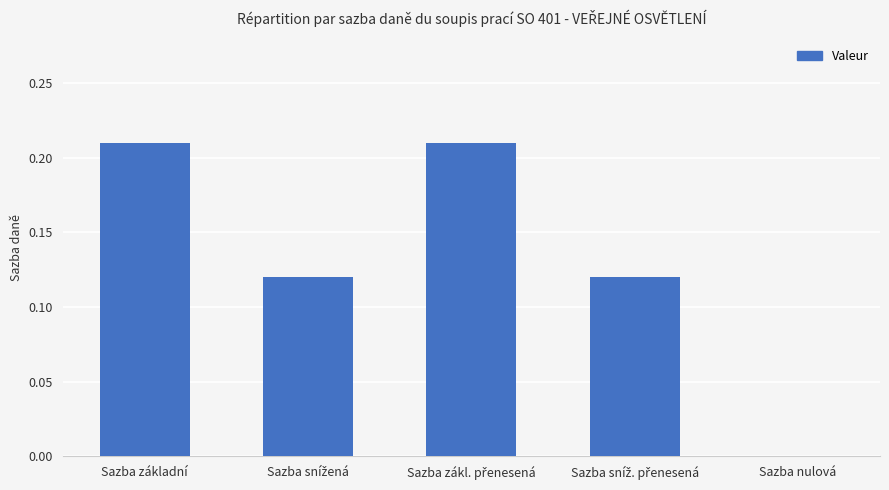

What is the sum of all values?

0.7